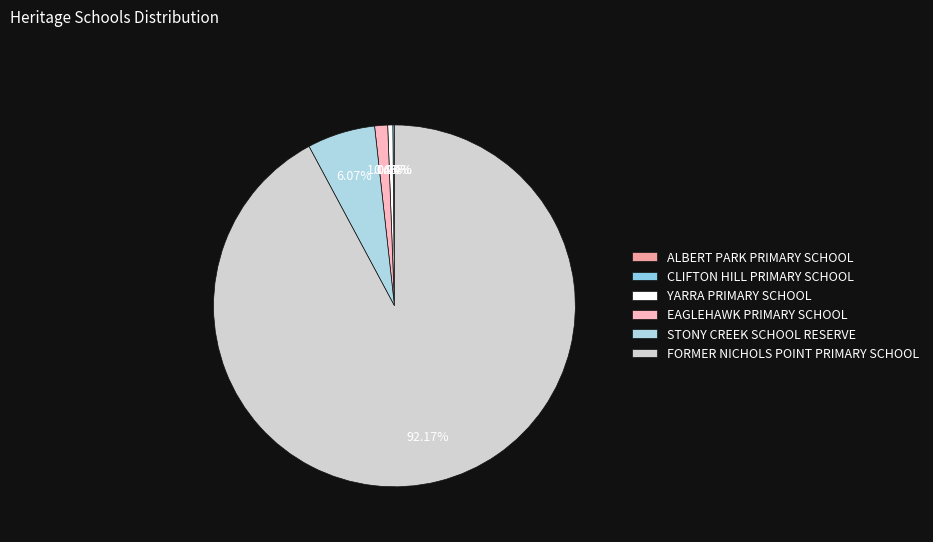

Which category has the biggest portion of the pie?

FORMER NICHOLS POINT PRIMARY SCHOOL